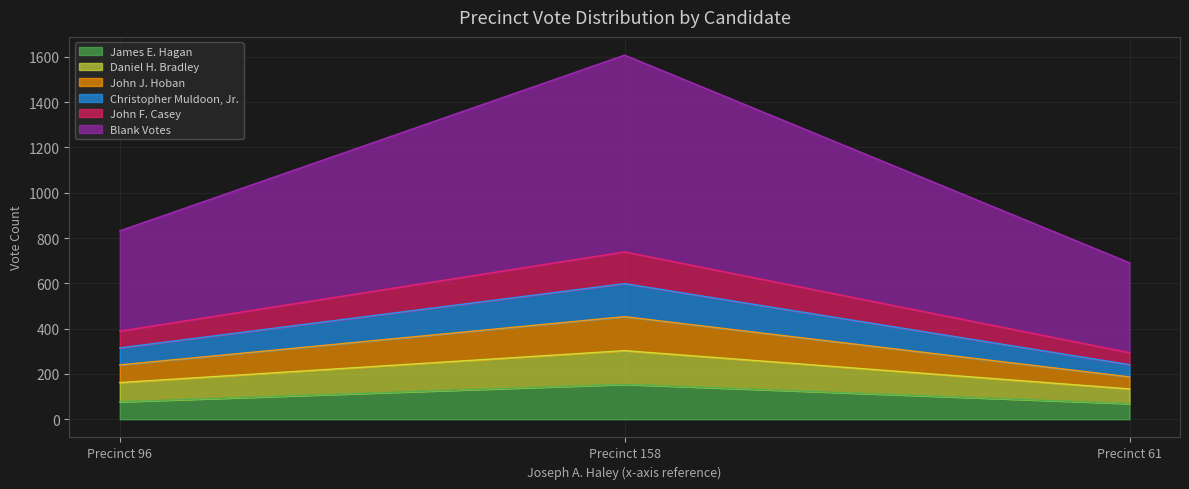

What are all the series names shown in the legend?

James E. Hagan, Daniel H. Bradley, John J. Hoban, Christopher Muldoon, Jr., John F. Casey, Blank Votes